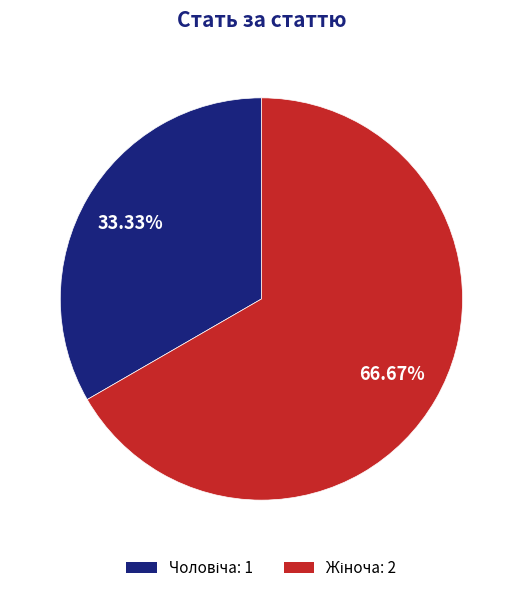

To the nearest percent, what is the average slice percentage?

50%